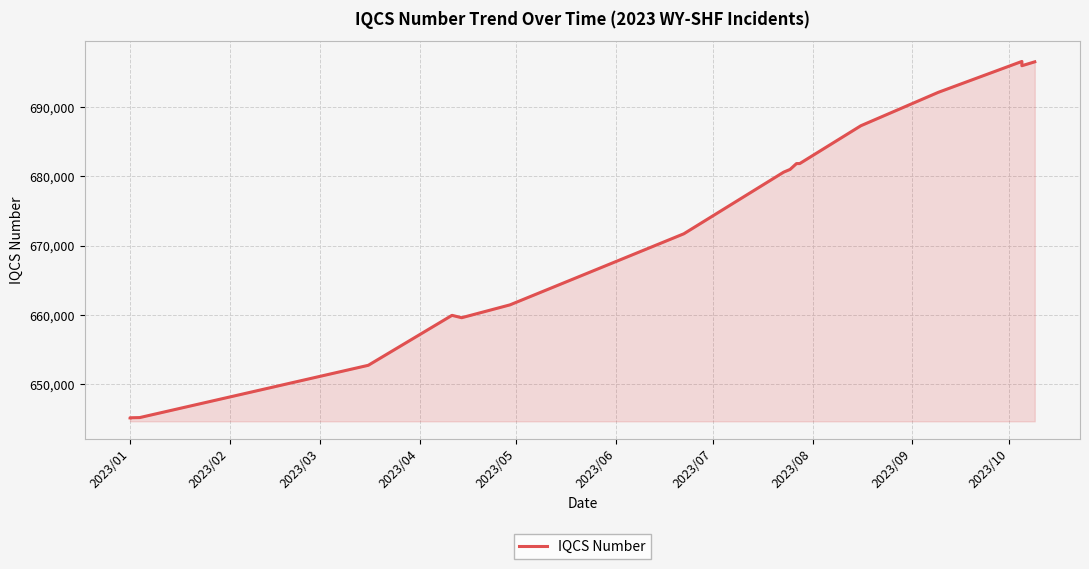

How many categories are shown in the chart?

17